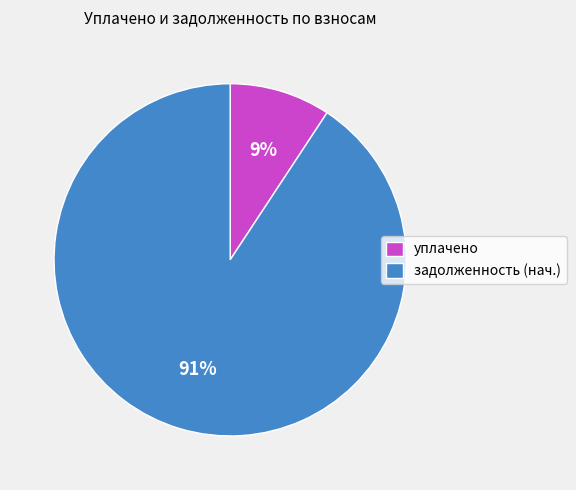

Which has a higher value, задолженность (нач.) or уплачено?

задолженность (нач.)